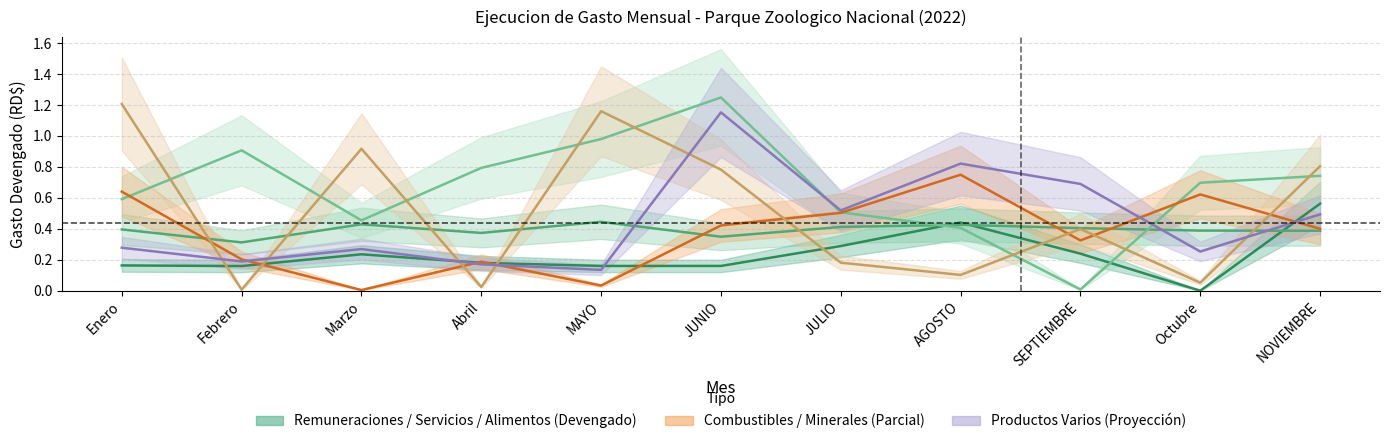

Reading left to right, what are all the values shown in this chart?

REMUNERACIONES: Enero=0.2	Febrero=0.2	Marzo=0.2	Abril=0.2	MAYO=0.2	JUNIO=0.2	JULIO=0.3	AGOSTO=0.4	SEPTIEMBRE=0.2	Octubre=0.0	NOVIEMBRE=0.6
SERVICIOS BASICOS: Enero=0.4	Febrero=0.3	Marzo=0.4	Abril=0.4	MAYO=0.4	JUNIO=0.3	JULIO=0.4	AGOSTO=0.4	SEPTIEMBRE=0.4	Octubre=0.4	NOVIEMBRE=0.4
ALIMENTOS: Enero=0.6	Febrero=0.9	Marzo=0.5	Abril=0.8	MAYO=1.0	JUNIO=1.2	JULIO=0.5	AGOSTO=0.4	SEPTIEMBRE=0.0	Octubre=0.7	NOVIEMBRE=0.7
COMBUSTIBLES: Enero=0.6	Febrero=0.2	Marzo=0.0	Abril=0.2	MAYO=0.0	JUNIO=0.4	JULIO=0.5	AGOSTO=0.7	SEPTIEMBRE=0.3	Octubre=0.6	NOVIEMBRE=0.4
MINERALES METALICOS: Enero=1.2	Febrero=0.0	Marzo=0.9	Abril=0.0	MAYO=1.2	JUNIO=0.8	JULIO=0.2	AGOSTO=0.1	SEPTIEMBRE=0.4	Octubre=0.1	NOVIEMBRE=0.8
PRODUCTOS VARIOS: Enero=0.3	Febrero=0.2	Marzo=0.3	Abril=0.2	MAYO=0.1	JUNIO=1.2	JULIO=0.5	AGOSTO=0.8	SEPTIEMBRE=0.7	Octubre=0.3	NOVIEMBRE=0.5